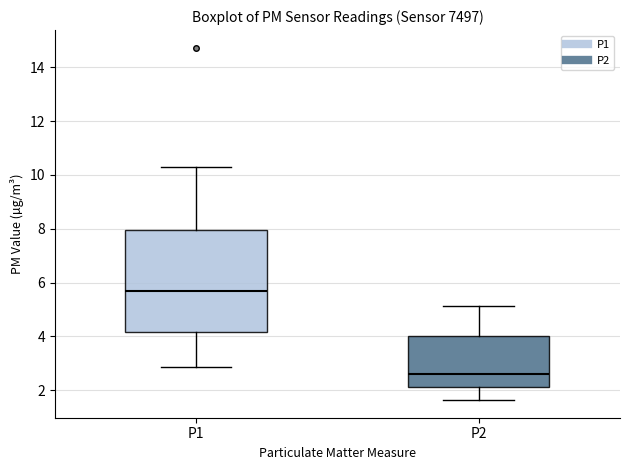

Which box's median line is the lowest?

P2